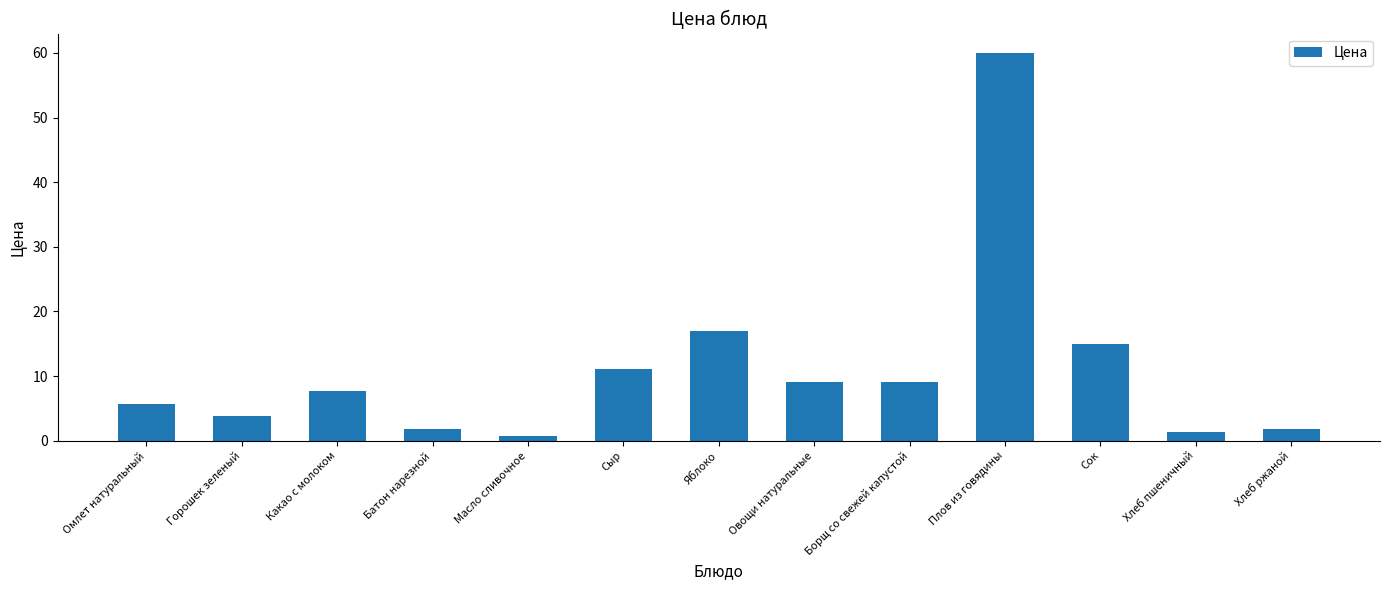

Does the chart contain stacked bars?

No